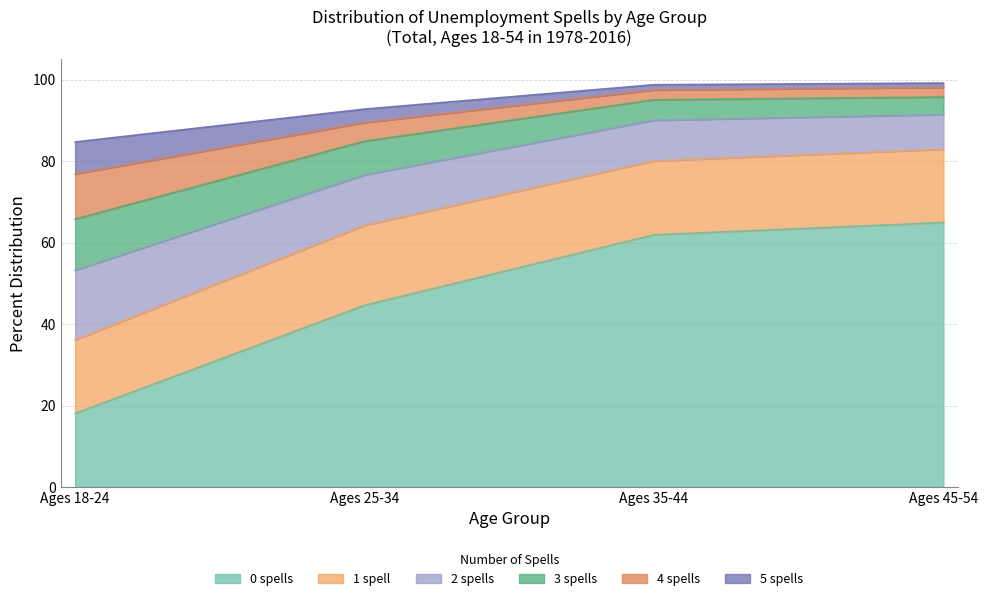

What is the total value across all series at Ages 18-24?

84.7